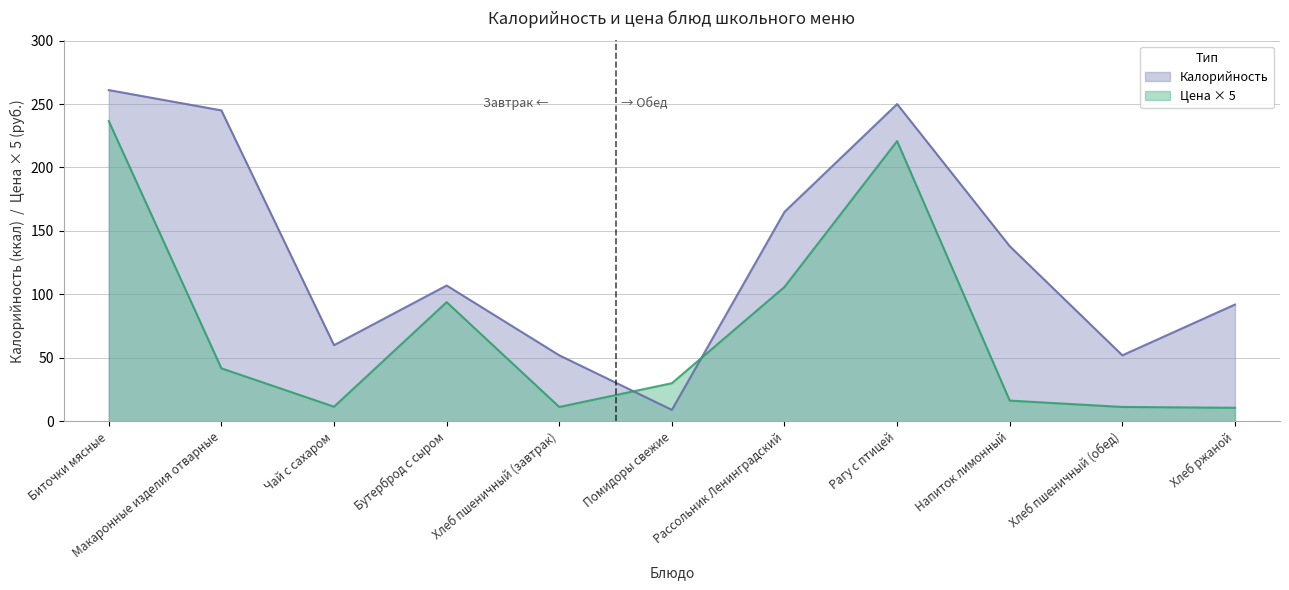

Which category has the lowest value in the Калорийность series?

Помидоры свежие